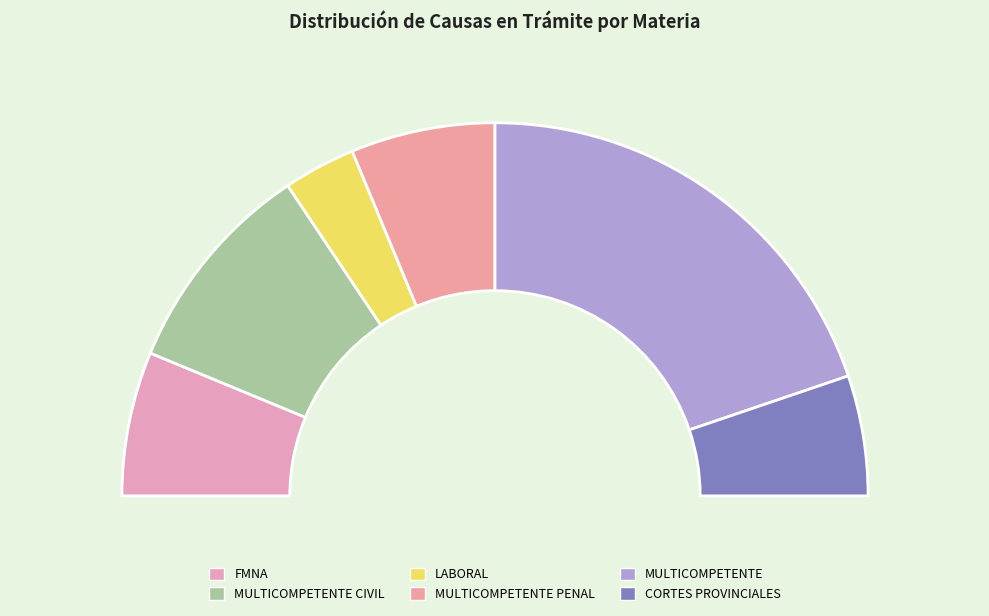

To the nearest percent, what is the combined percentage of MULTICOMPETENTE CIVIL and MULTICOMPETENTE?

58%